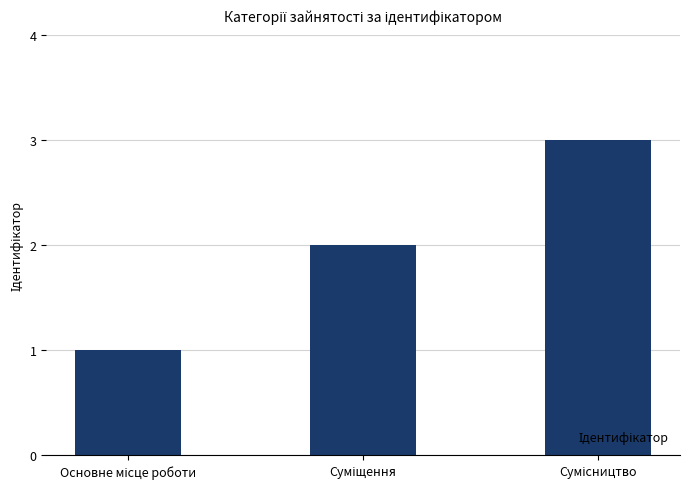

How many bars are there in total?

3